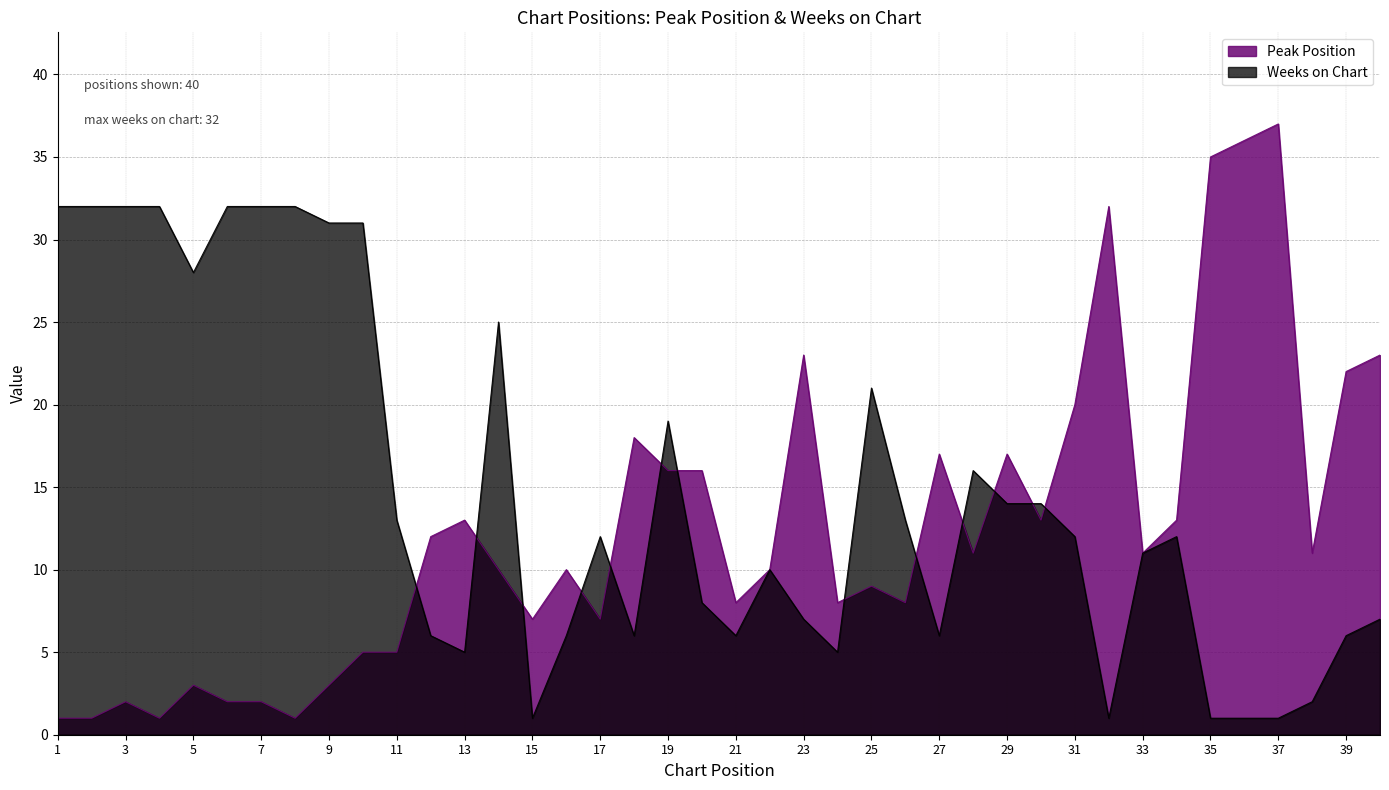

How many categories are shown in the chart?

40